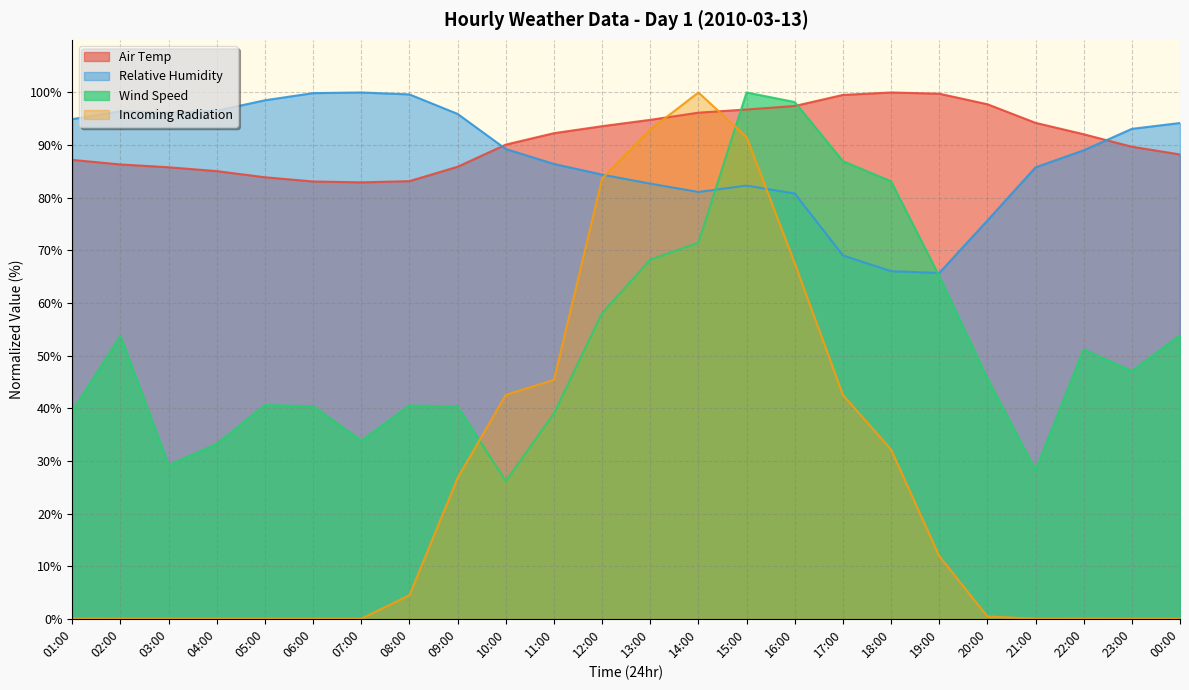

What are all the series names shown in the legend?

Air Temp, Relative Humidity, Wind Speed, Incoming Radiation